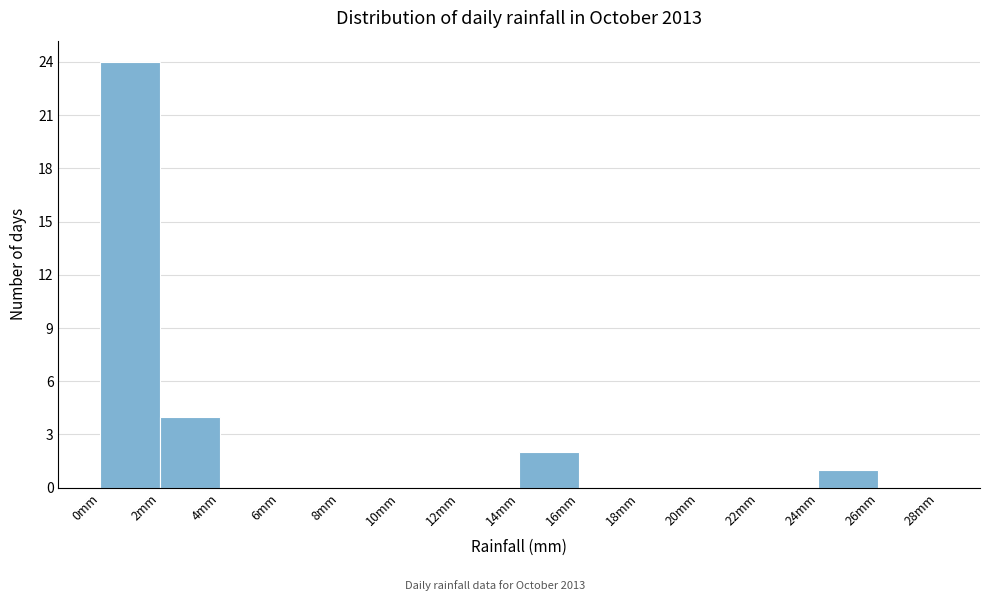

What is the height of the bar covering 24 to 26 on the x-axis? The values are not printed on the chart, so give them approximately, as read against the axis.

1